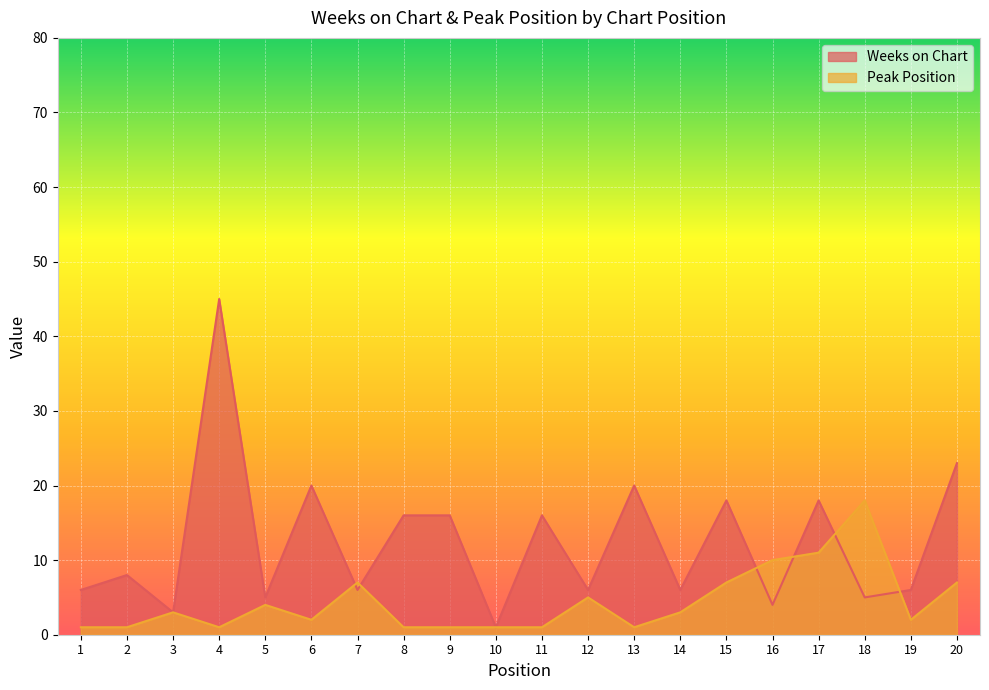

Reading left to right, list all the values displayed in this chart.

Weeks on Chart: 1=6	2=8	3=3	4=45	5=5	6=20	7=6	8=16	9=16	10=1	11=16	12=6	13=20	14=6	15=18	16=4	17=18	18=5	19=6	20=23
Peak Position: 1=1	2=1	3=3	4=1	5=4	6=2	7=7	8=1	9=1	10=1	11=1	12=5	13=1	14=3	15=7	16=10	17=11	18=18	19=2	20=7